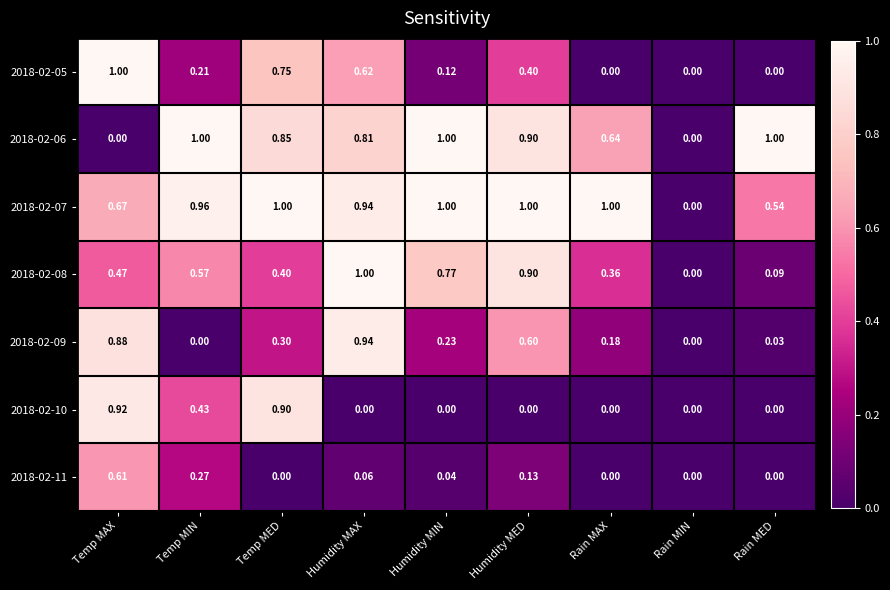

Which category has the highest value in the 2018-02-11 series?

Temp MAX